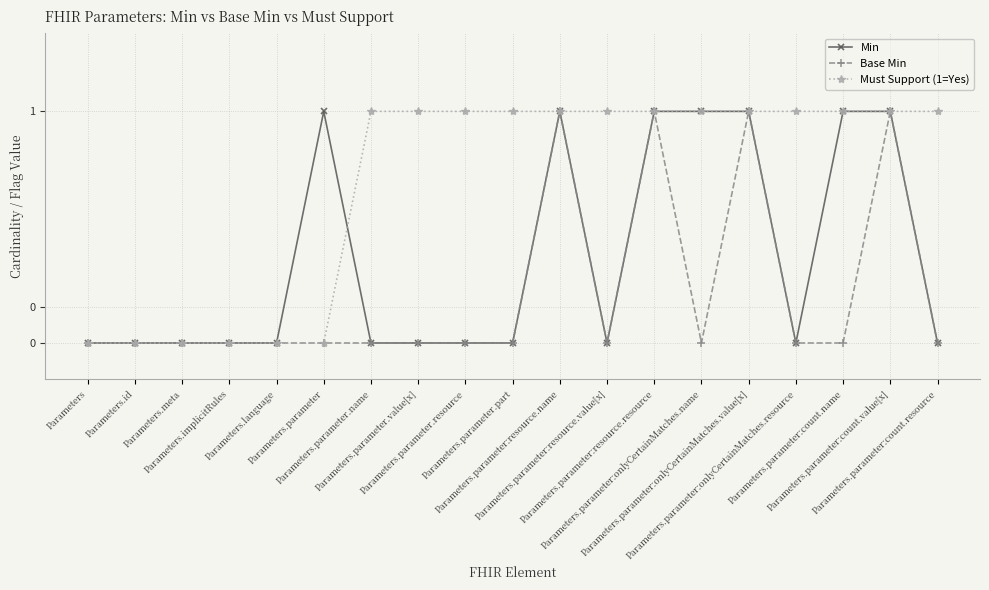

True or false: Min has more than 0 points higher than both neighbors.

True